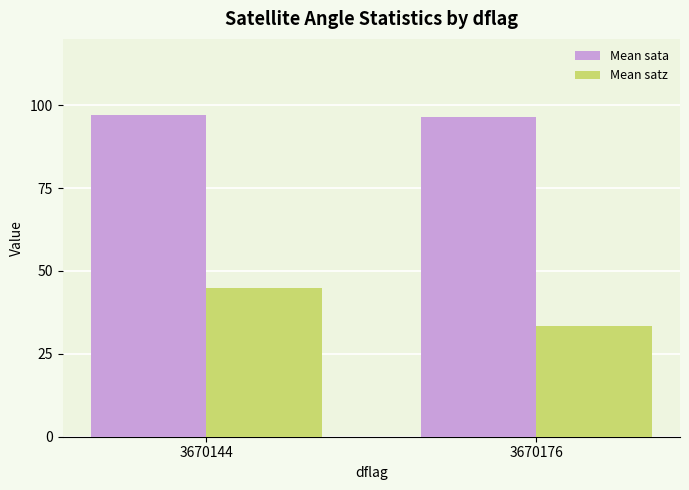

Rank the series by their average value, from lowest to highest.

Mean satz, Mean sata